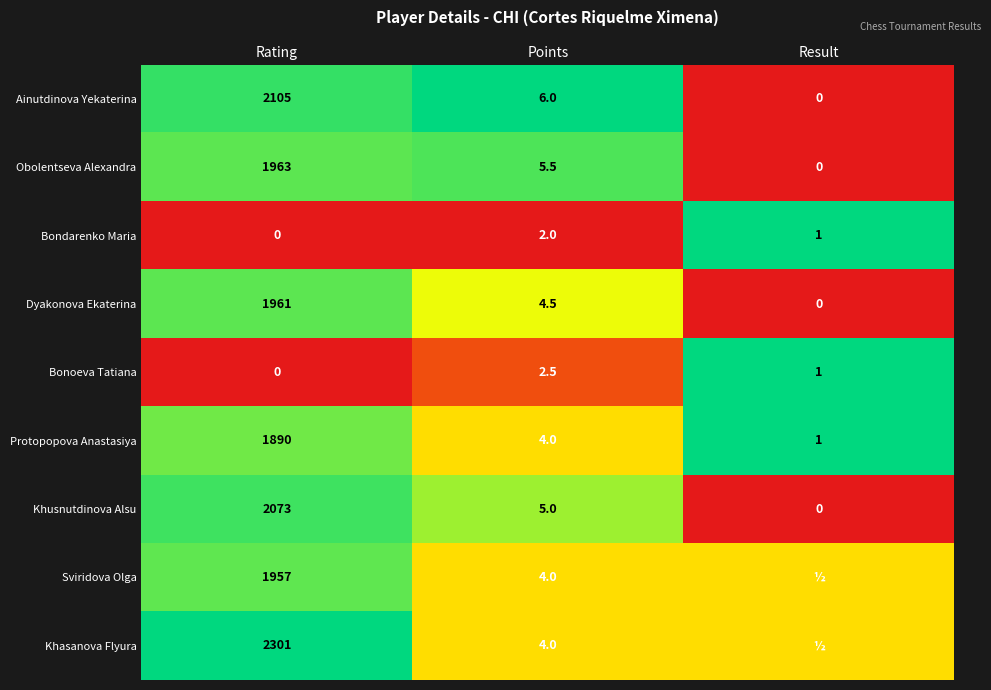

Is it true that Khusnutdinova Alsu equals 0.3 at Points?

False